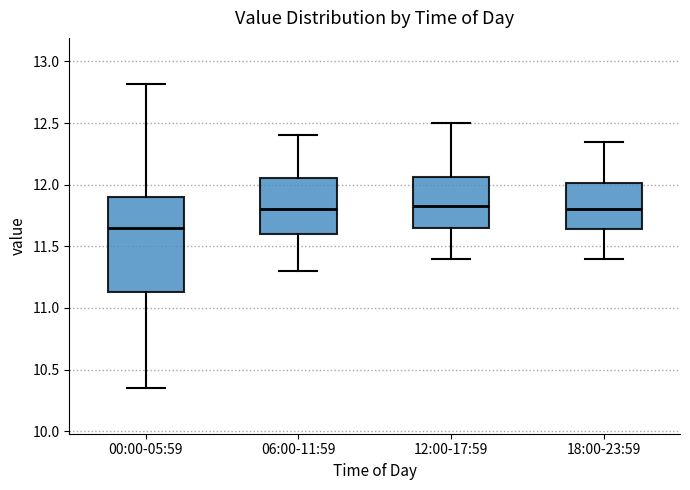

Which box's median line is the lowest?

00:00-05:59